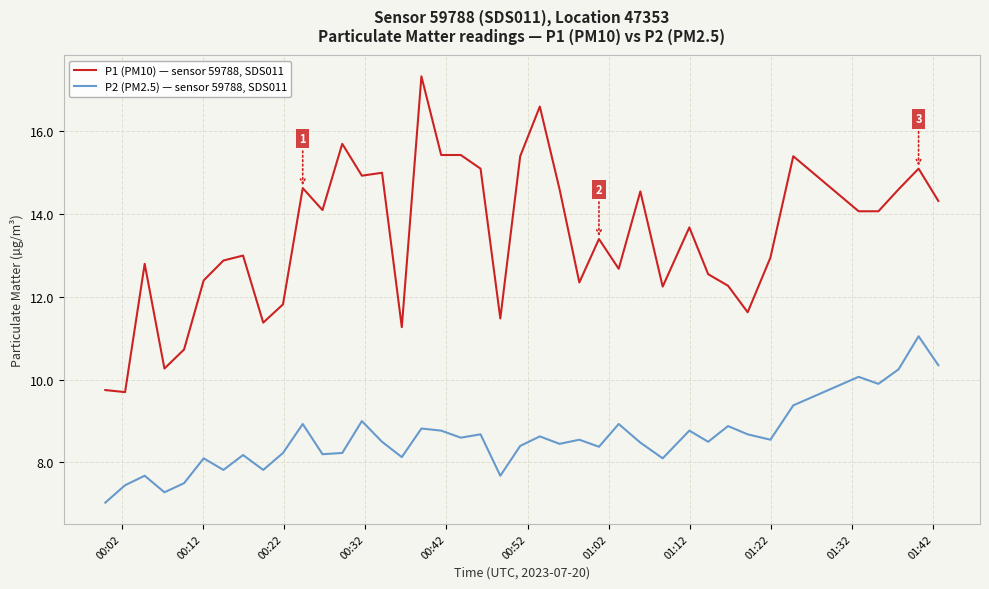

What is the difference between the maximum and minimum values in the P1 (PM10) — sensor 59788, SDS011 series?

7.6